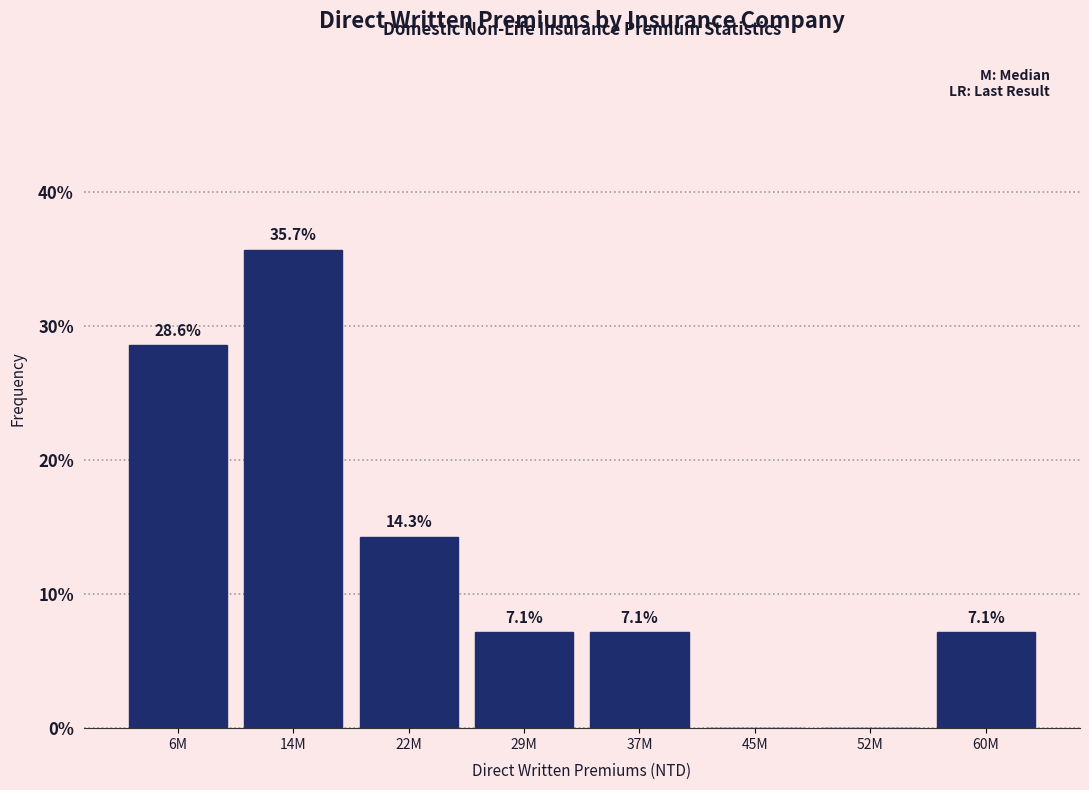

Reading left to right, list all the values displayed in this chart.

6M=28.6	14M=35.7	22M=14.3	29M=7.1	37M=7.1	45M=0.0	52M=0.0	60M=7.1